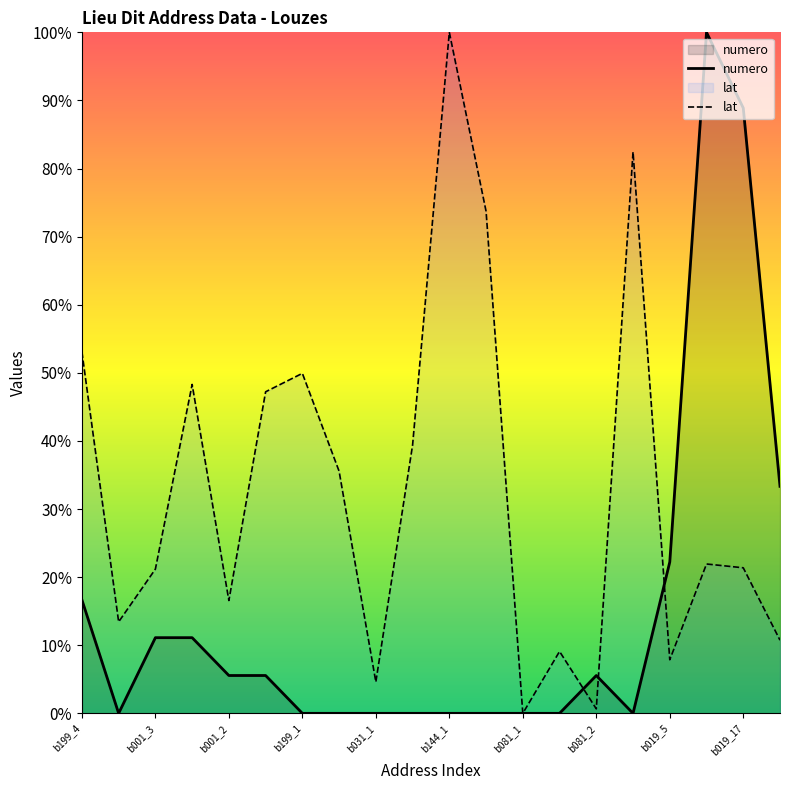

At b019_5, list the series in order from largest to smallest.

numero, lat